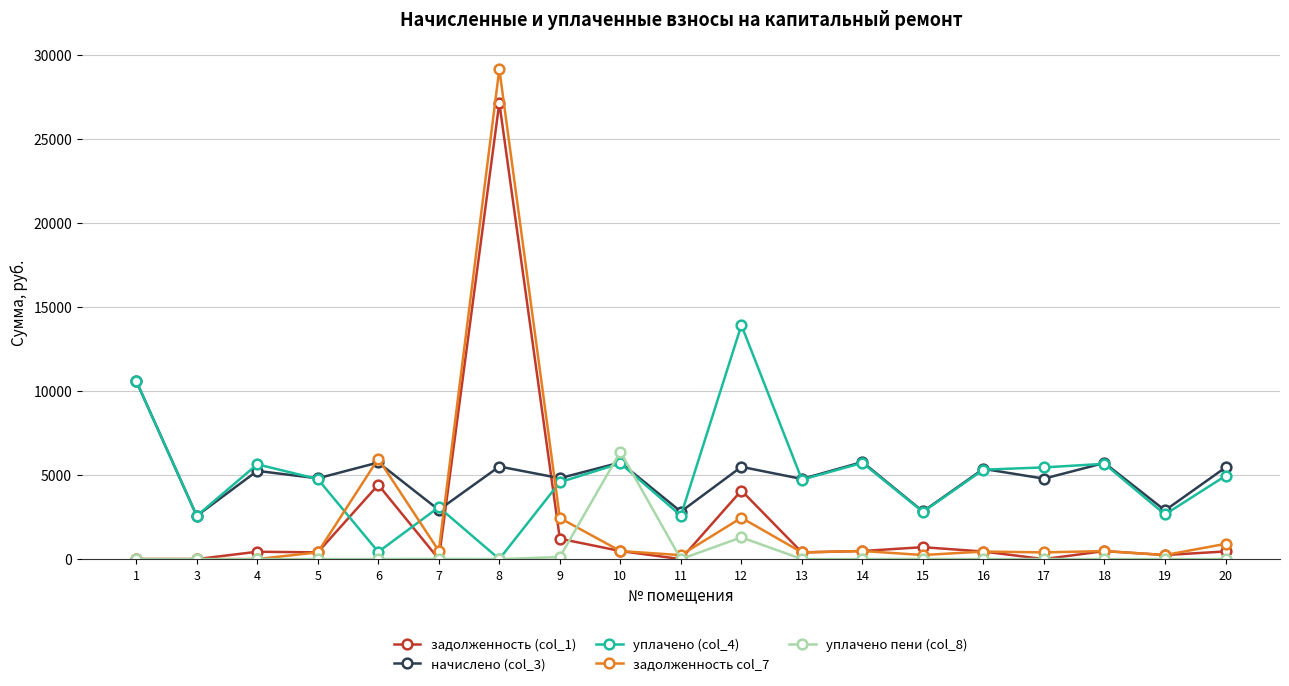

What is the approximate value of задолженность (col_1) at 9?

1214.5